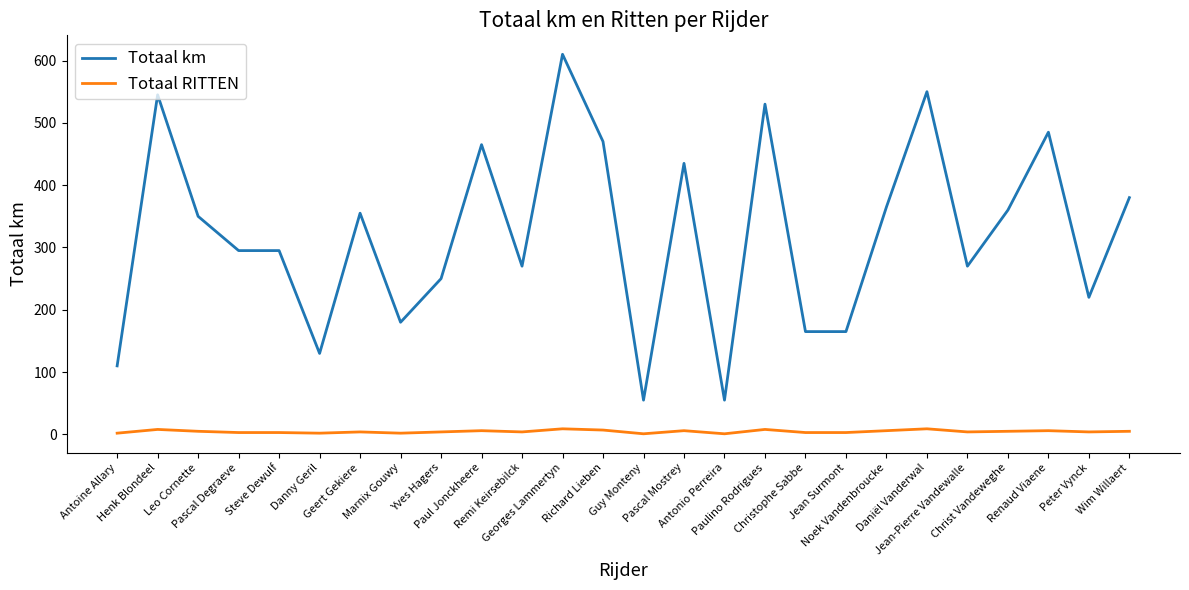

What is the spread (max minus min) of values at Geert Gekiere?

351